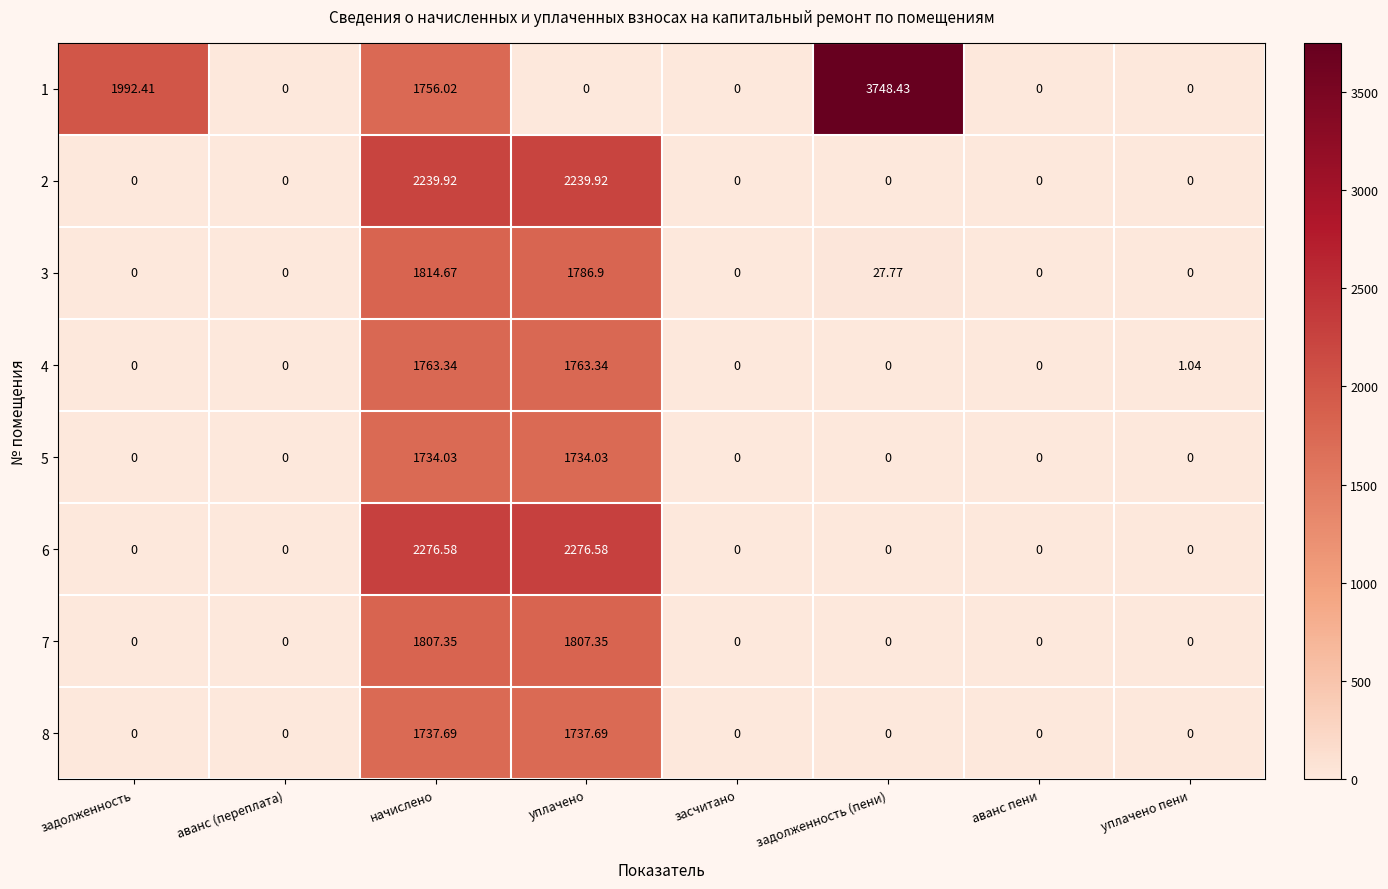

At which category is the sum across all series the highest?

начислено